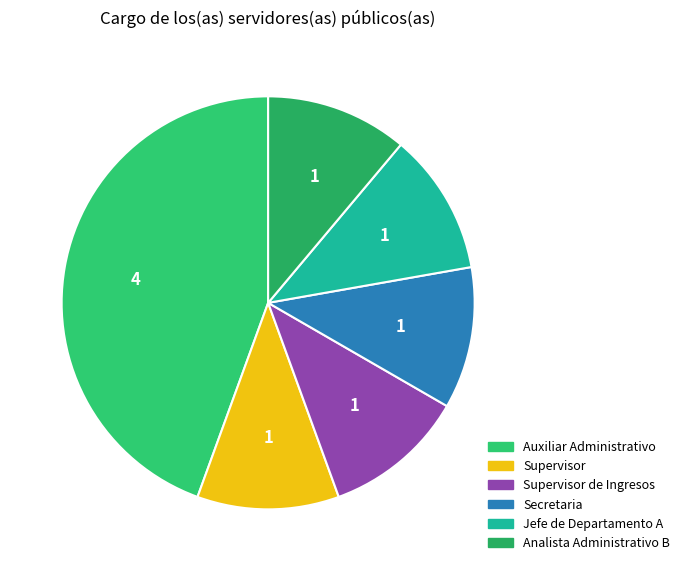

How many segments does this pie chart have?

6